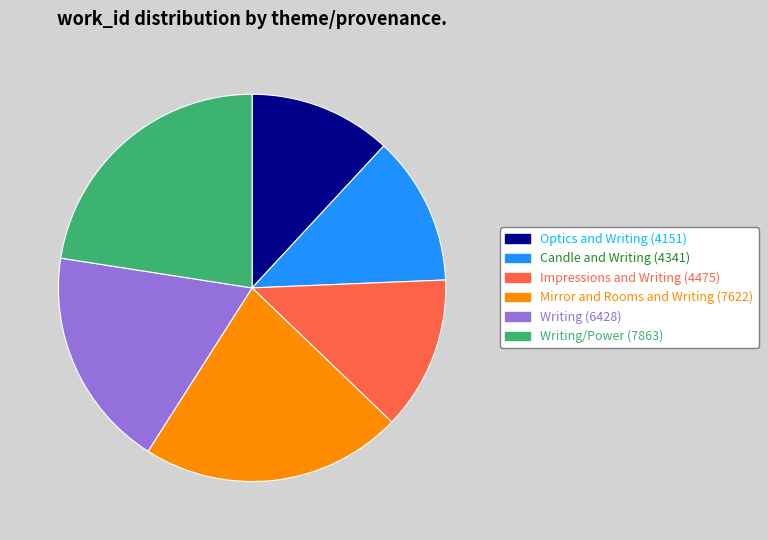

Does Writing (6428) account for over 50% of the chart?

No